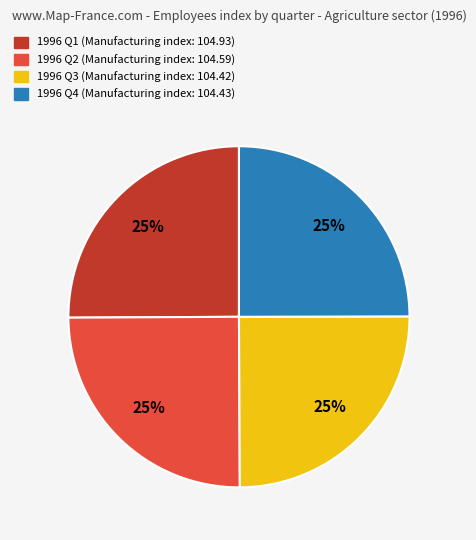

To the nearest percent, what is the average slice percentage?

25%